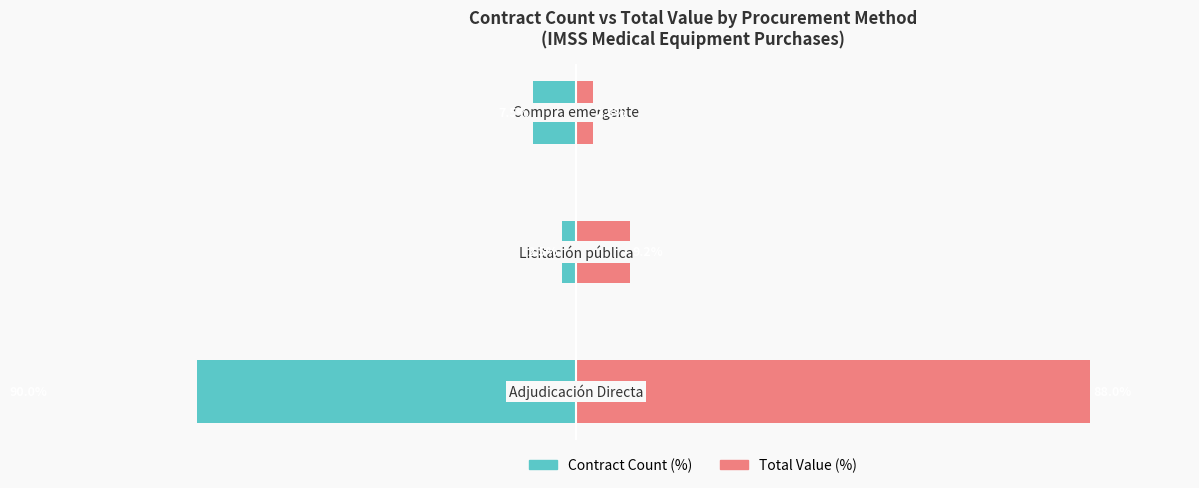

What is the difference between the Contract Count (%) values at 2 and 1?

5.0